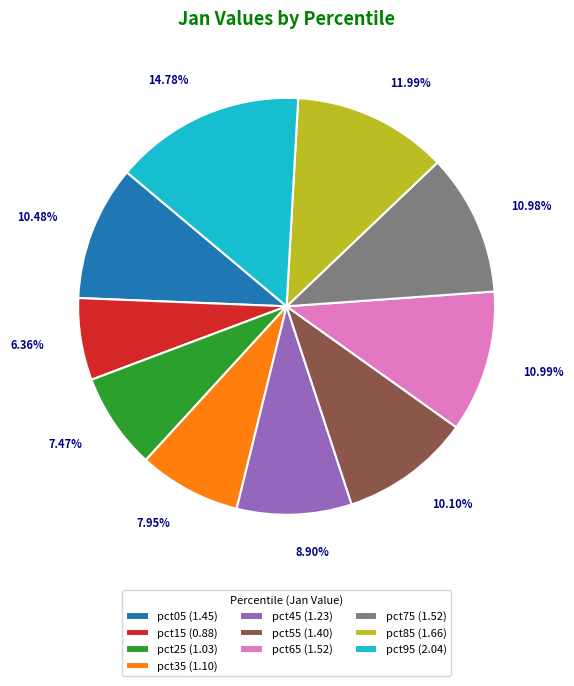

Combined, do pct55 and pct35 account for over 50%?

No